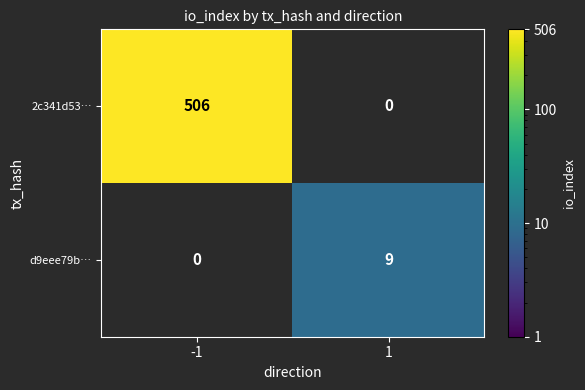

Is it true that 2c341d53… equals 506 at -1?

True